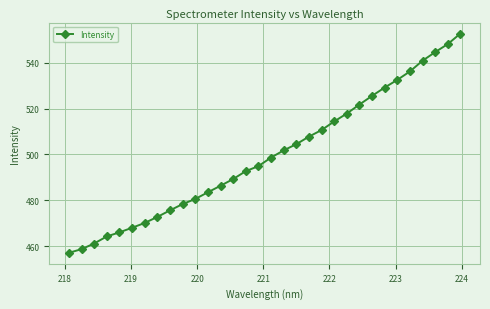

What is the minimum value shown in the chart?

457.1